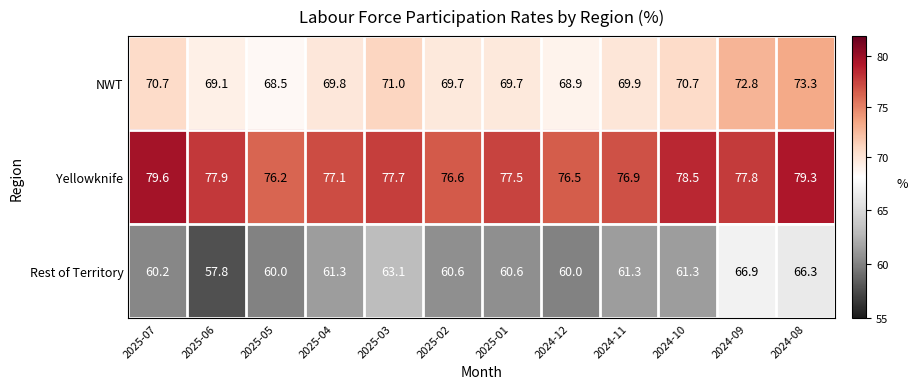

At which label is NWT closest to 70?

2024-11